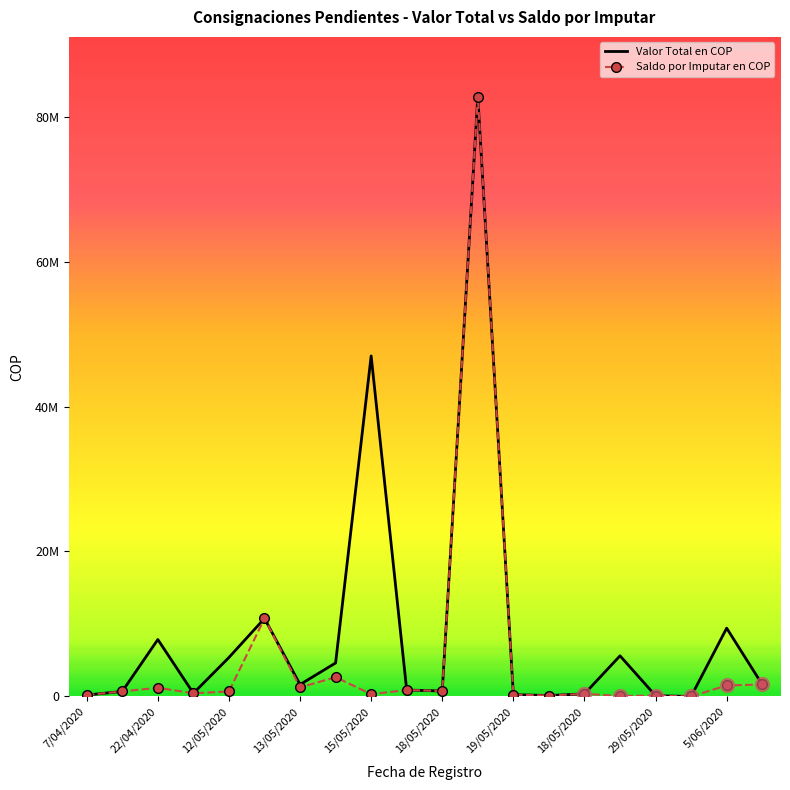

What are all the series names shown in the legend?

Valor Total en COP, Saldo por Imputar en COP